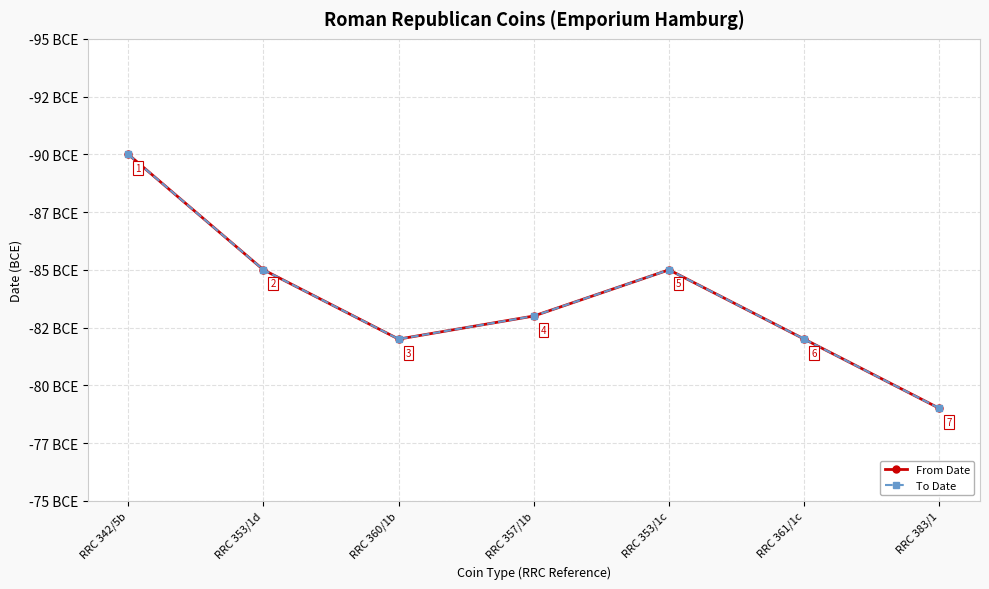

What is the difference between the second highest and second lowest values in the From Date series?

3